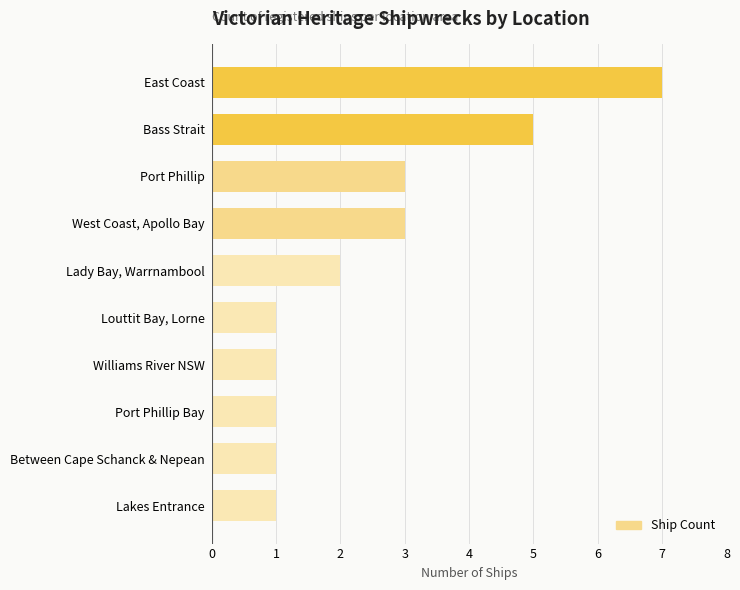

What is the difference between the second highest and second lowest values?

4